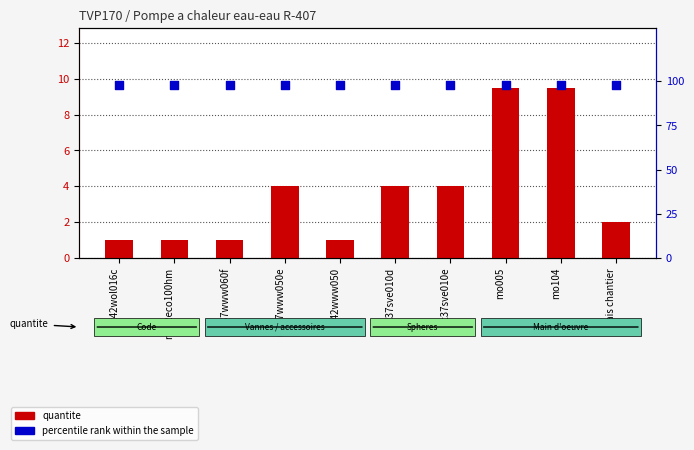

What is the total value across all series at mo104?

107.5